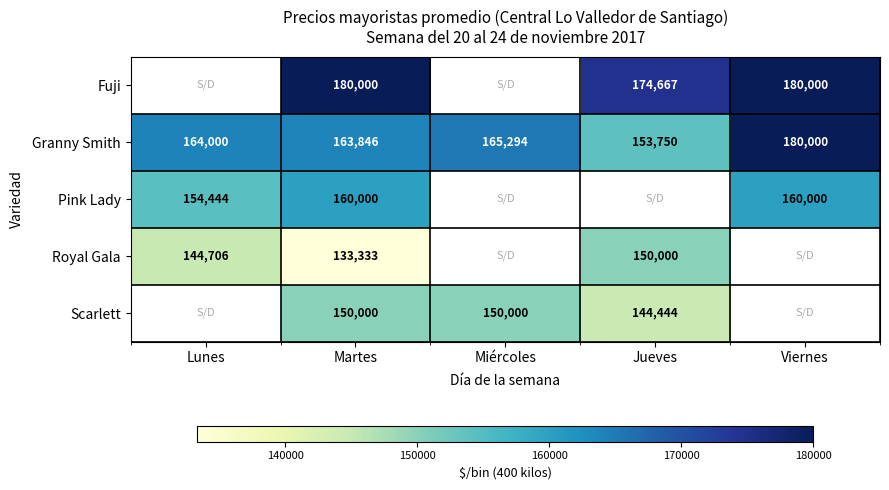

The Fuji series shows 44079 at Martes. True or false?

False